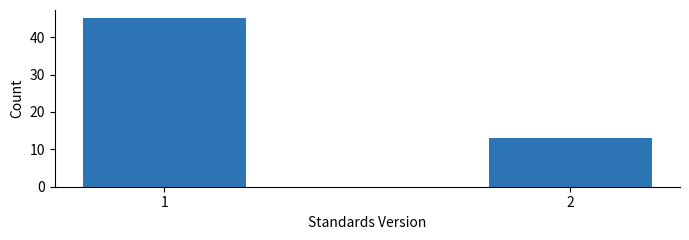

Reading right to left, transcribe all the data shown in this chart.

13	45